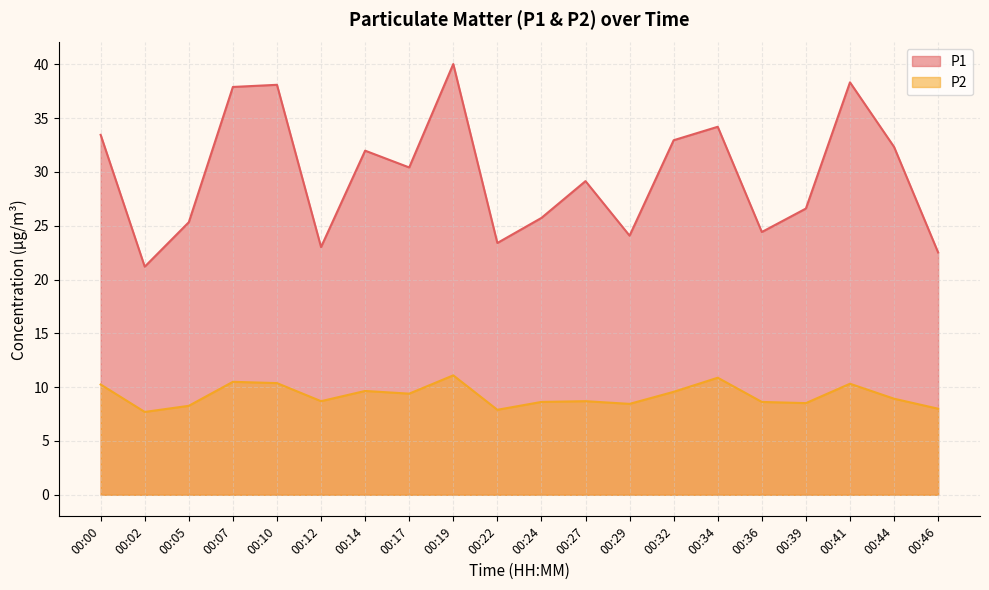

What value does the P1 series have at 00:41?

38.3